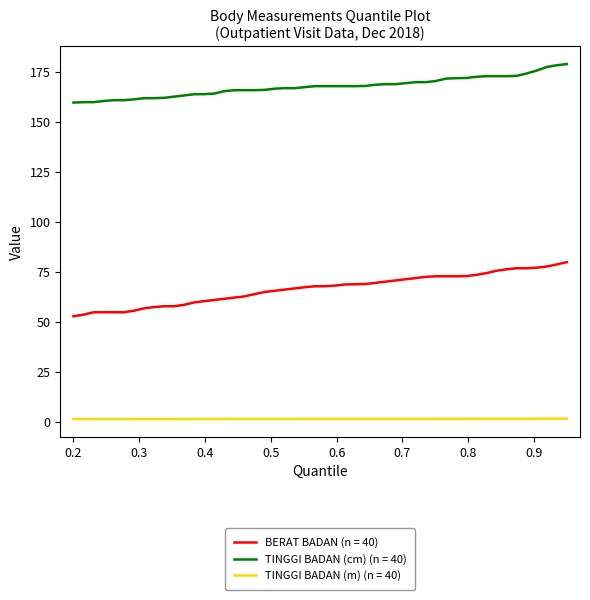

True or false: TINGGI BADAN (cm) (n = 40) and TINGGI BADAN (m) (n = 40) cross at least once.

False